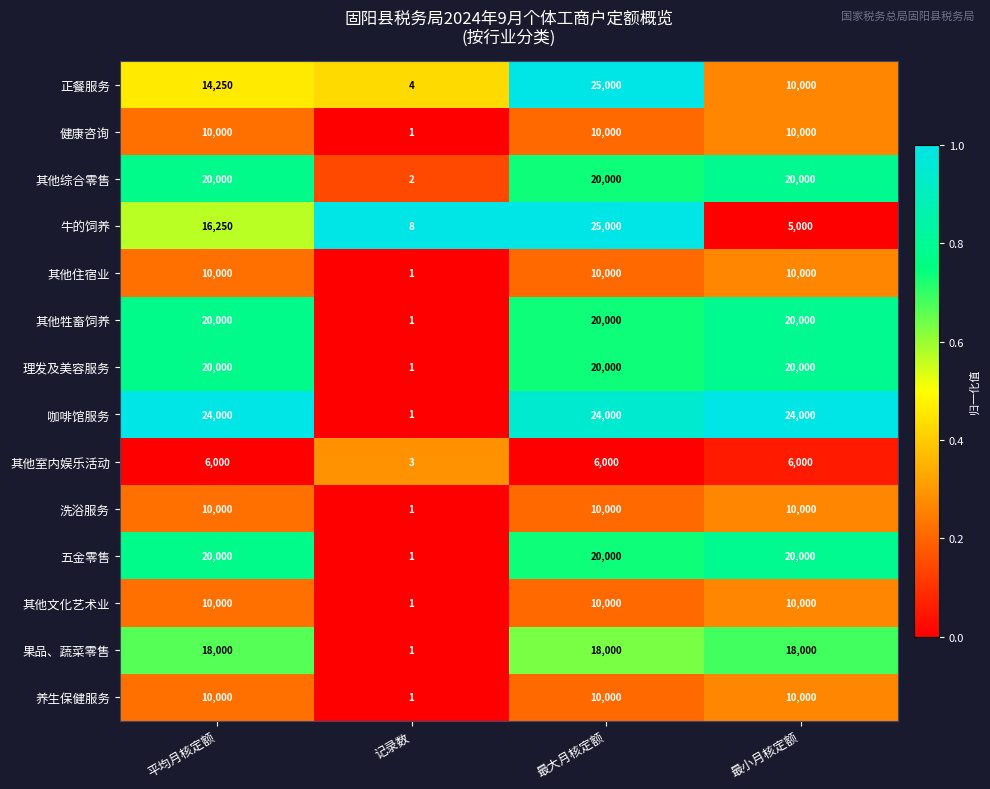

The value of 健康咨询 at 记录数 is 1. True or false?

True